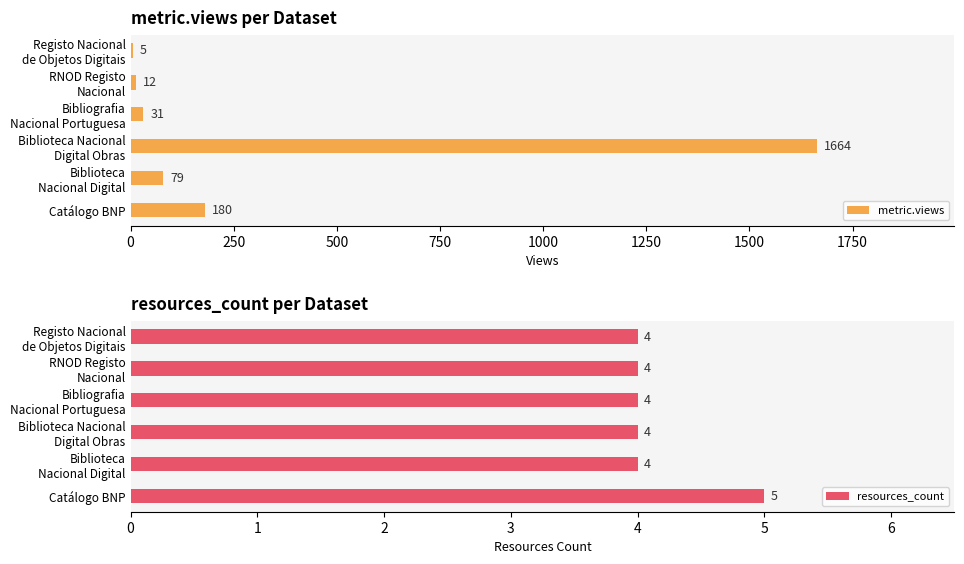

What is the highest value of the metric.views series?

1664